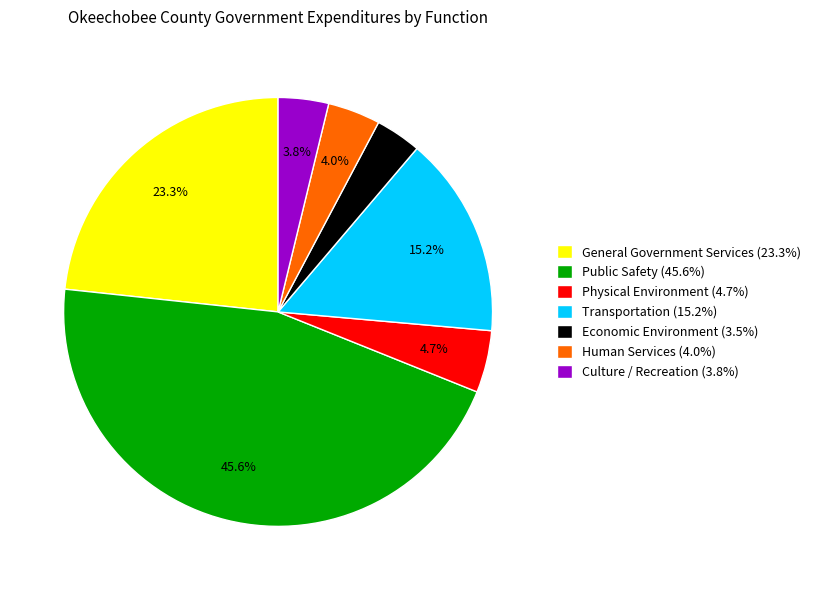

Is there a majority slice in this chart?

No